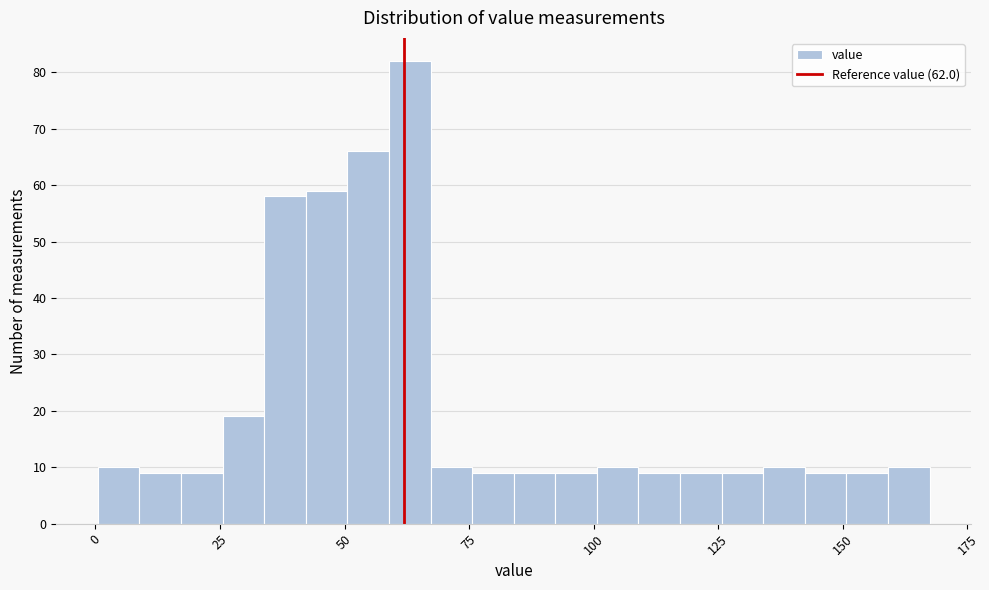

Around what value on the x-axis is the tallest bar? Give the approximate position of its centre, as read against the axis.

65